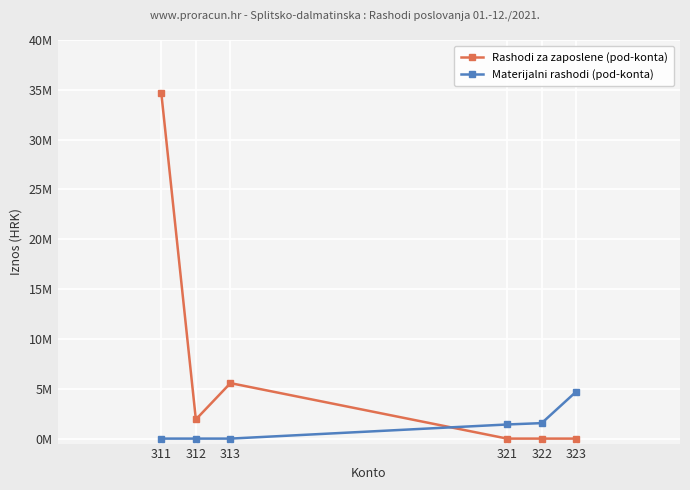

At which category does the chart reach its peak across all series?

311